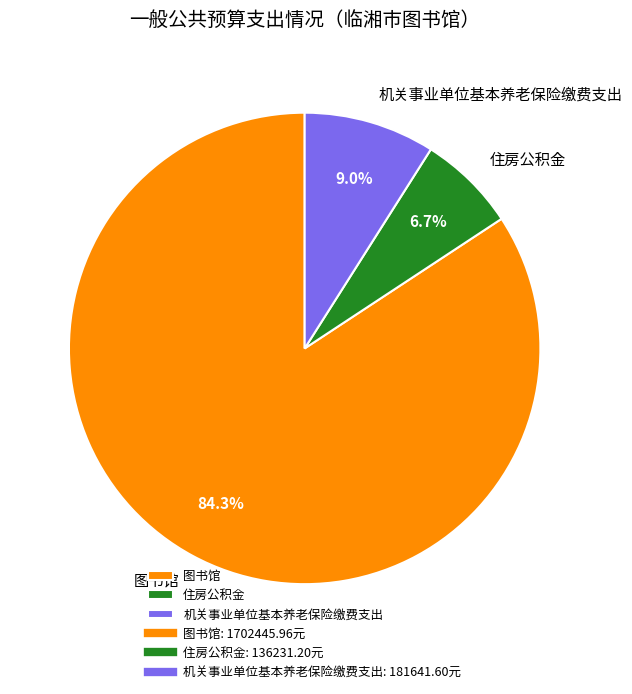

Between 住房公积金 and 机关事业单位基本养老保险缴费支出, which is larger?

机关事业单位基本养老保险缴费支出